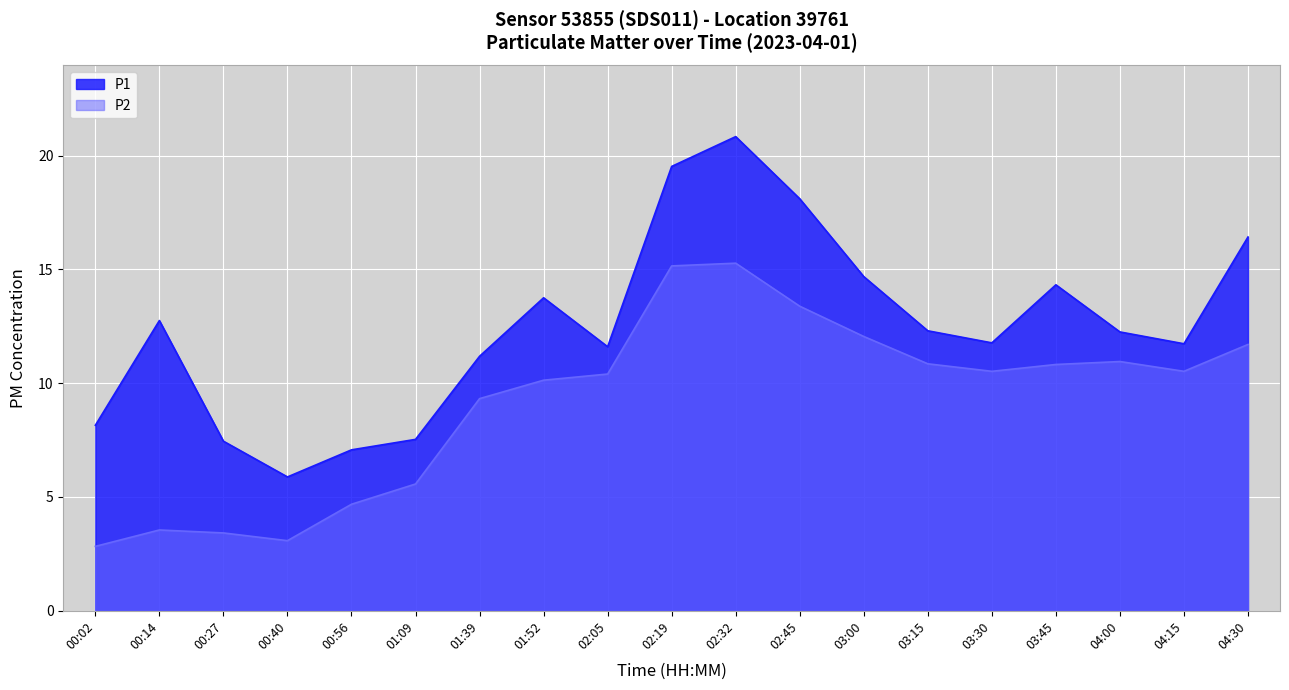

The P2 series shows 6.8 at 04:00. True or false?

False